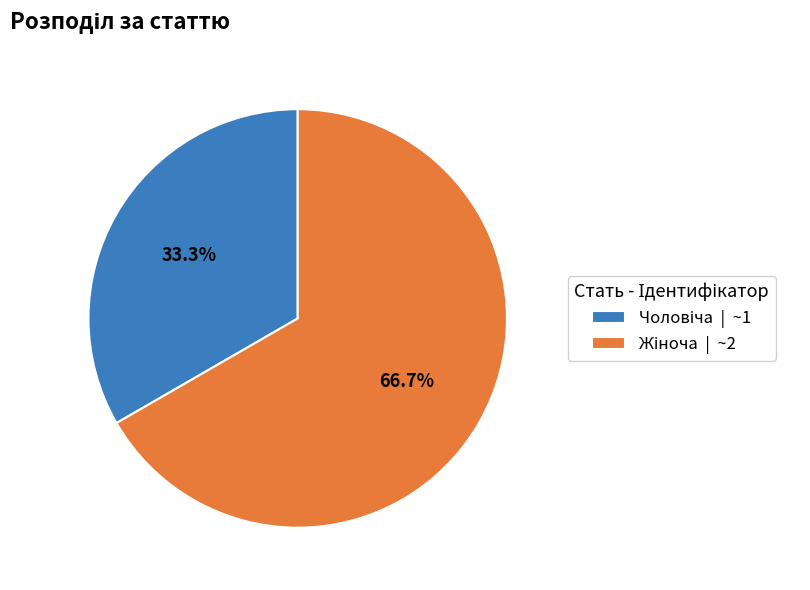

Is there a majority slice in this chart?

Yes